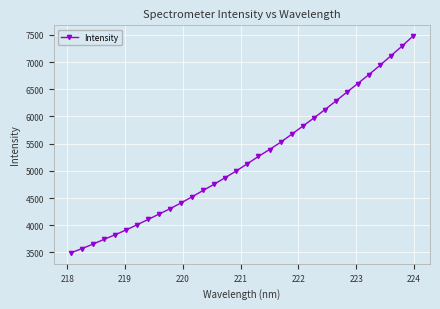

What is the smallest value displayed?

3491.2